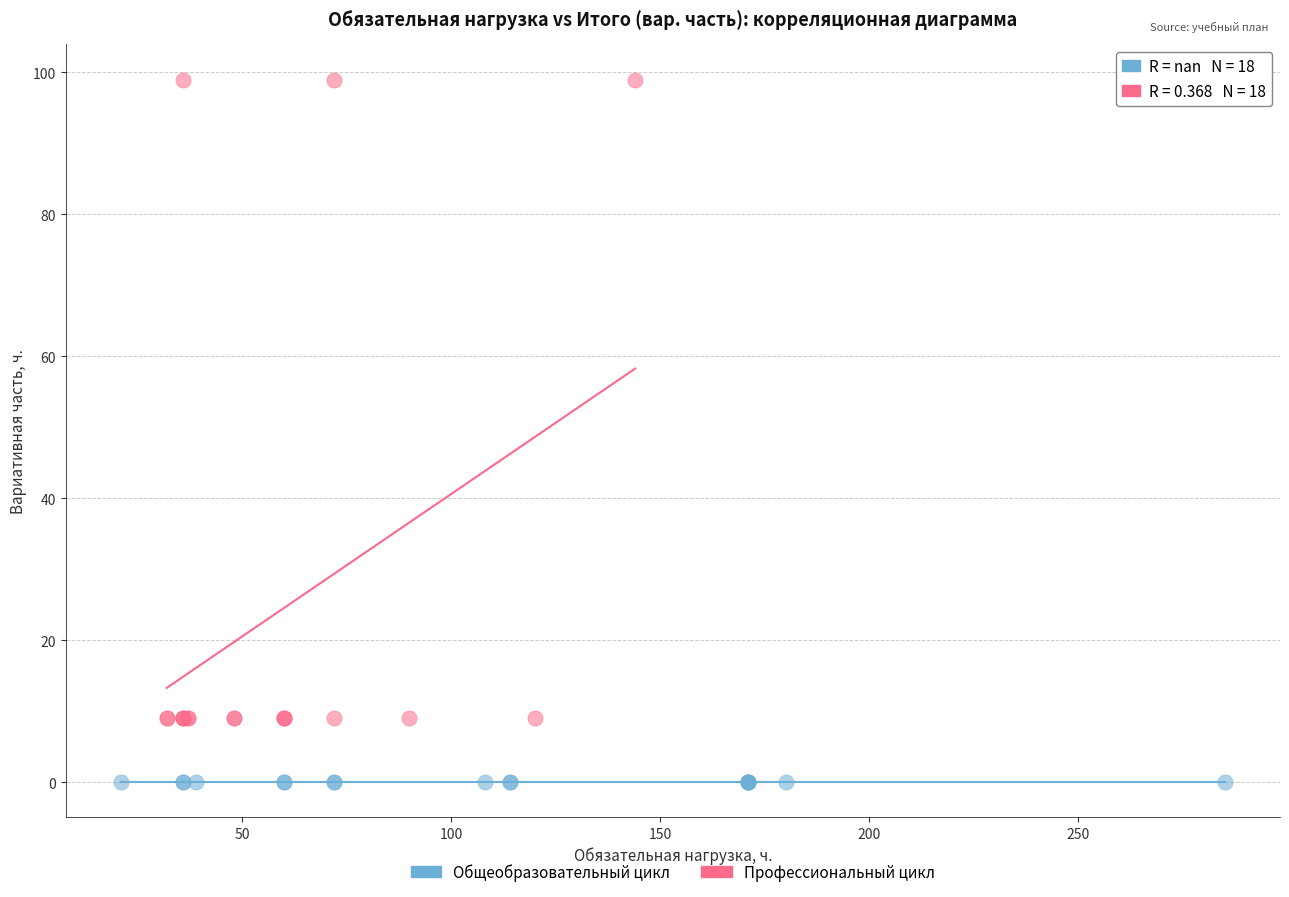

Which series reaches the maximum Y coordinate?

Профессиональный цикл